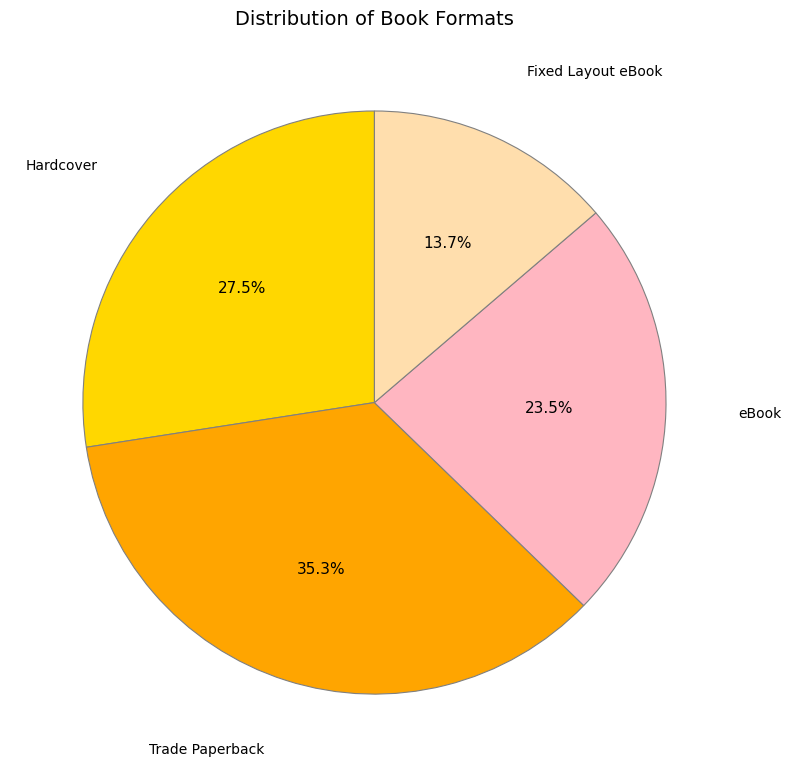

Approximately how many times larger is the value at Hardcover compared to eBook?

1.2